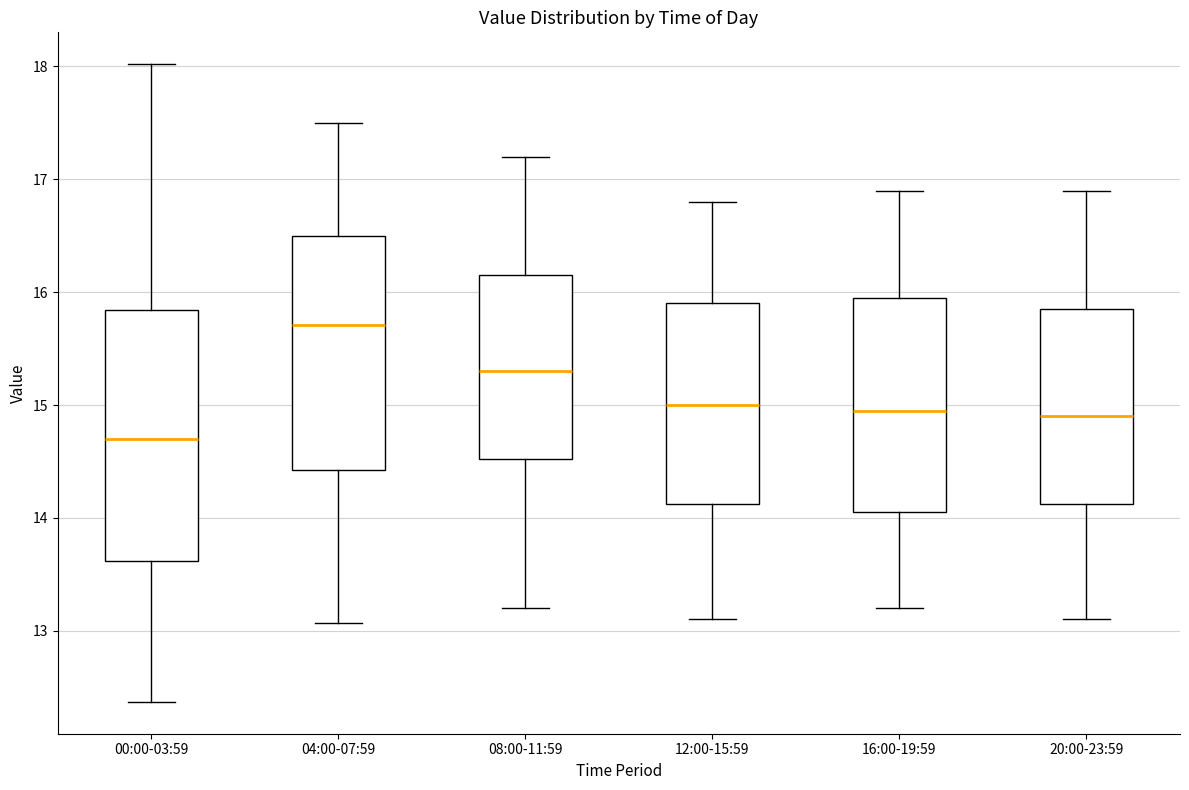

Where does the lower whisker of the box for 08:00-11:59 end on the y-axis? The values are not printed on the chart, so give them approximately, as read against the axis.

13.2